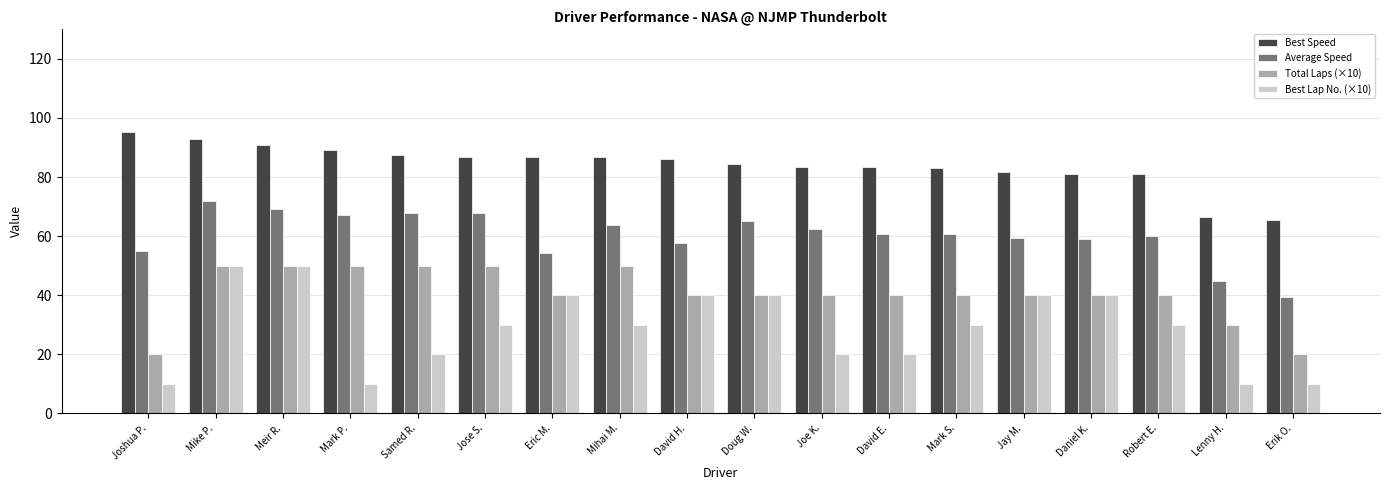

Which series changed the most between Joshua P. and Doug W.?

Best Lap No. (×10)